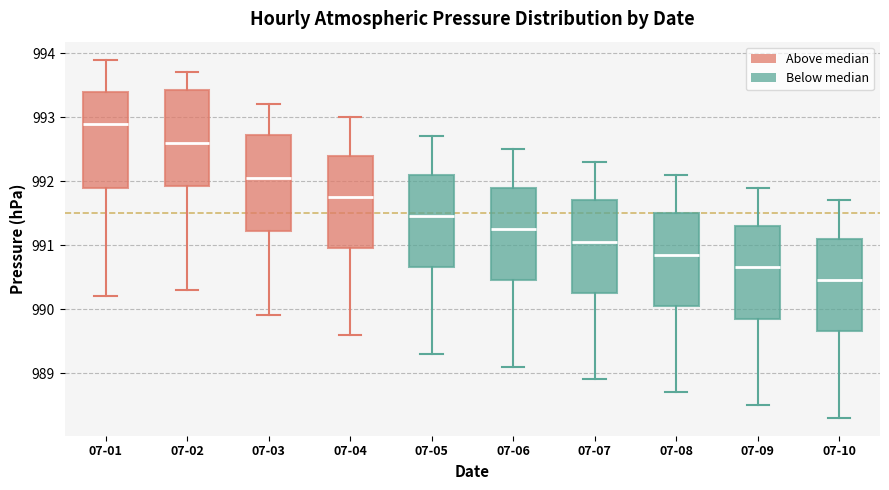

Where is the upper edge of the box for 07-04 on the y-axis? The values are not printed on the chart, so give them approximately, as read against the axis.

992.4